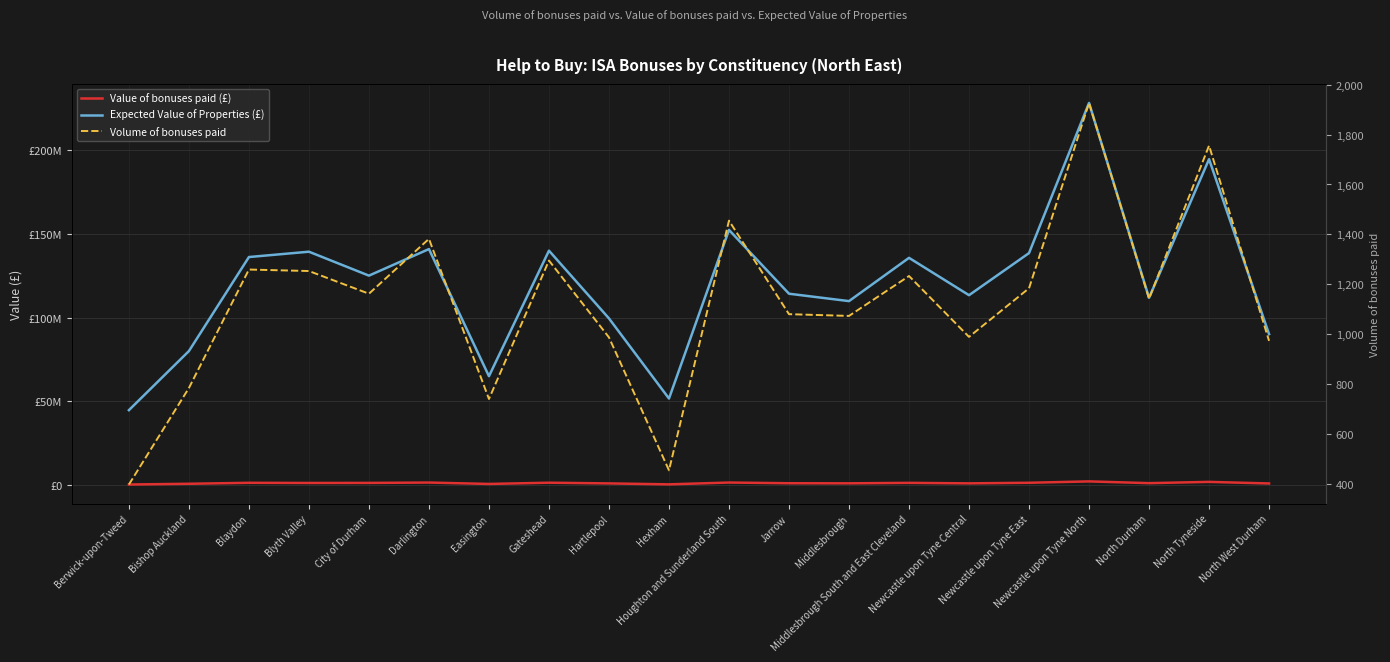

What are all the series names shown in the legend?

Value of bonuses paid (£), Expected Value of Properties (£), Volume of bonuses paid